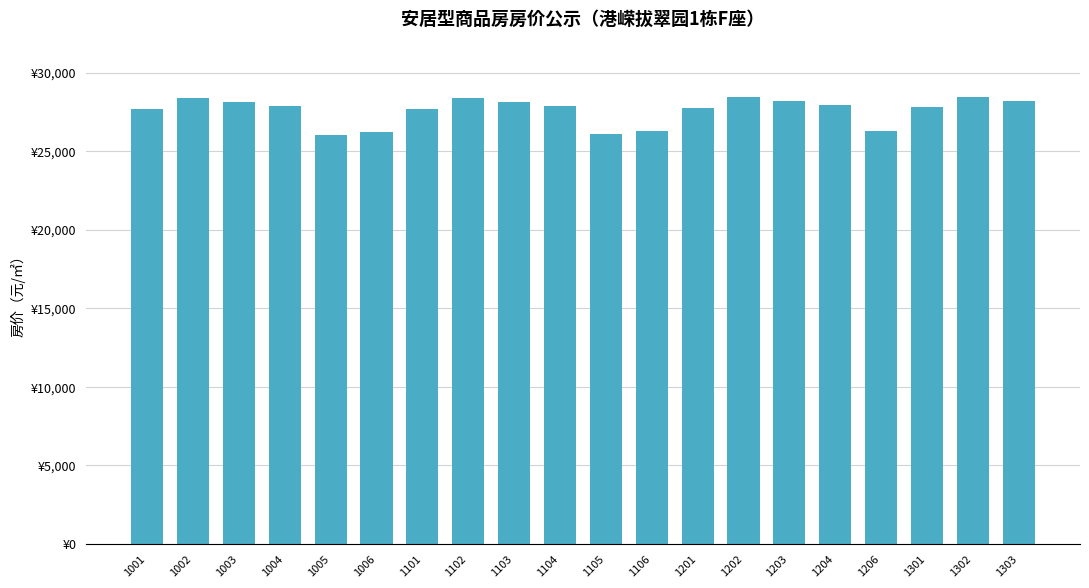

What is the greatest value displayed?

28473.0